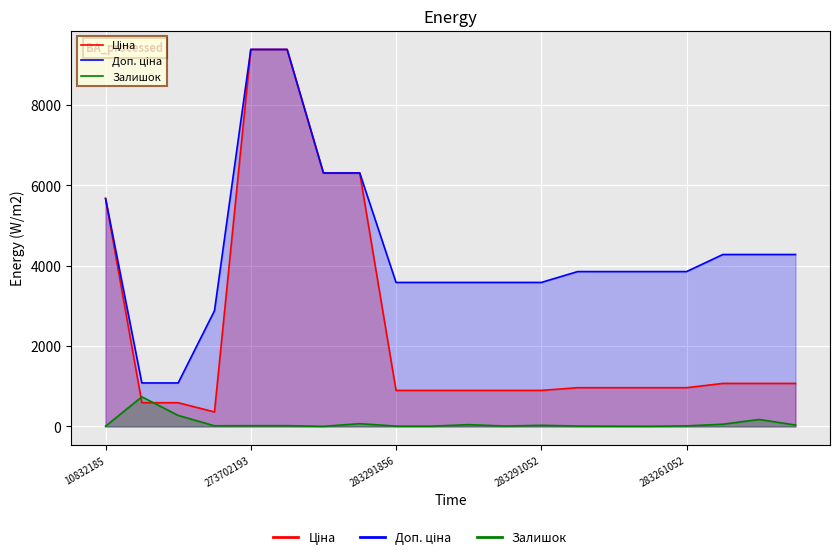

What is the difference between the maximum and second lowest values in the Доп. ціна series?

8302.3